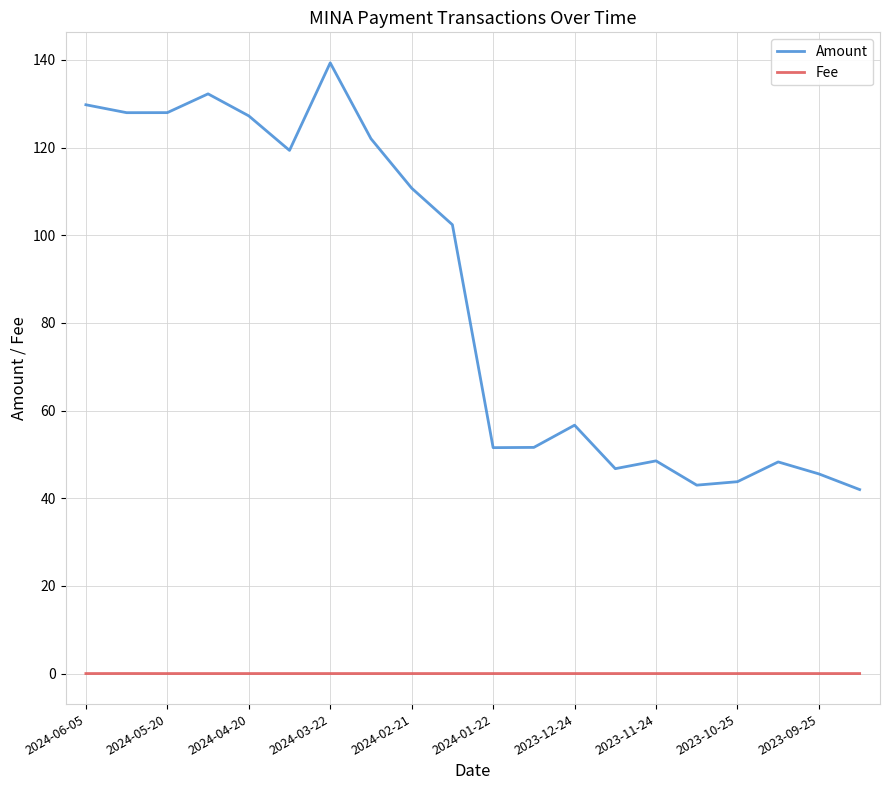

True or false: Amount and Fee cross at least once.

False